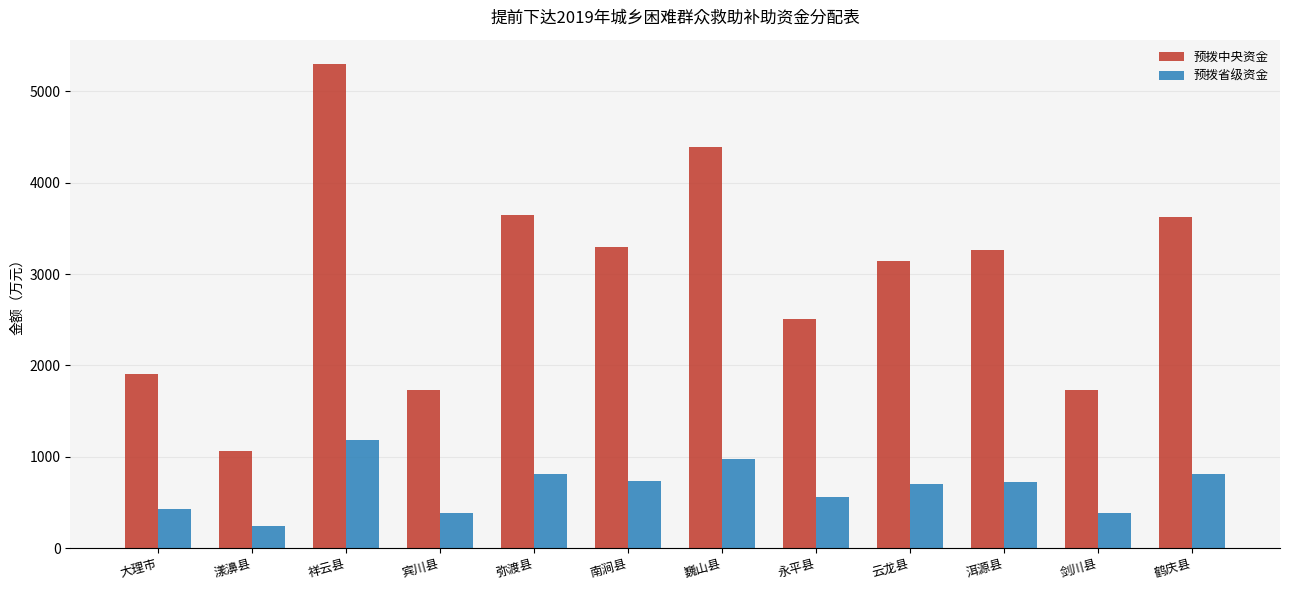

What is the spread (max minus min) of values at 弥渡县?

2833.5